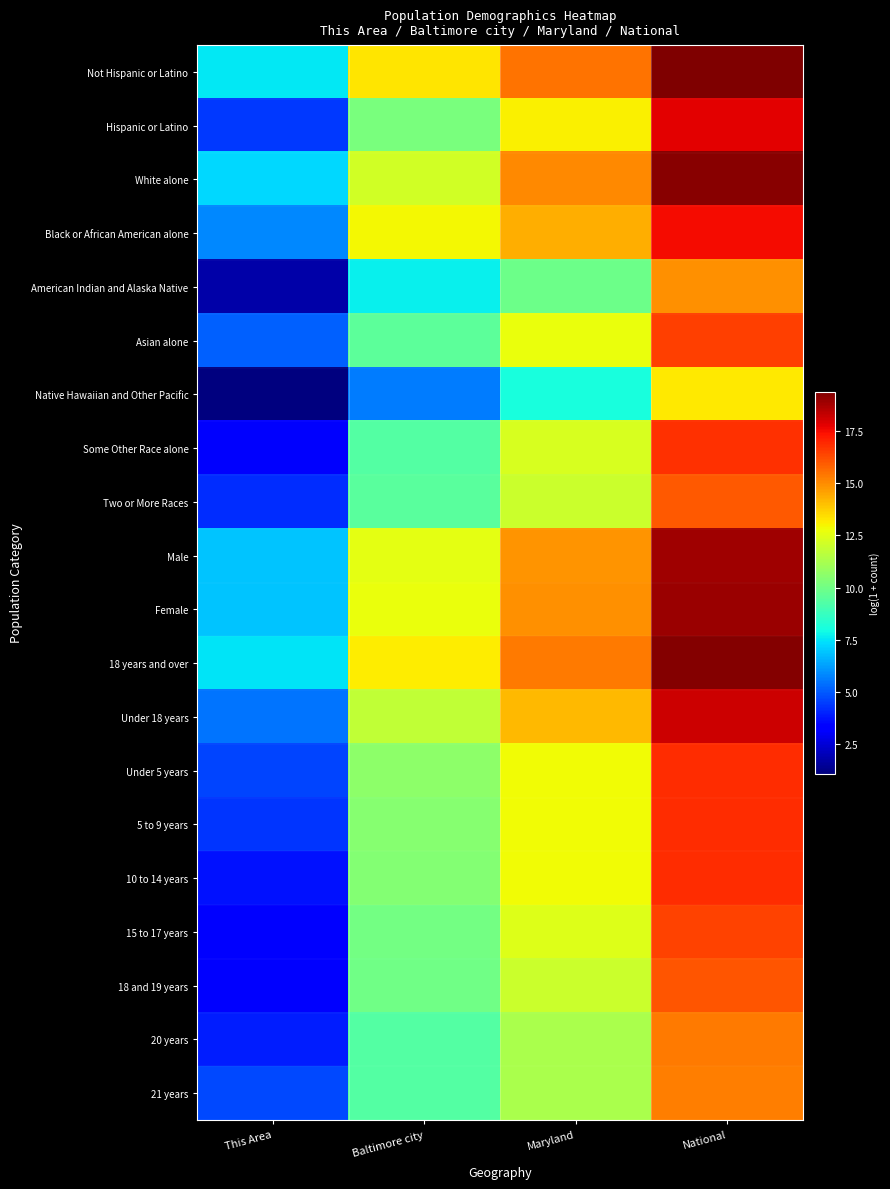

What is the spread (max minus min) of values at Baltimore city?

7.7